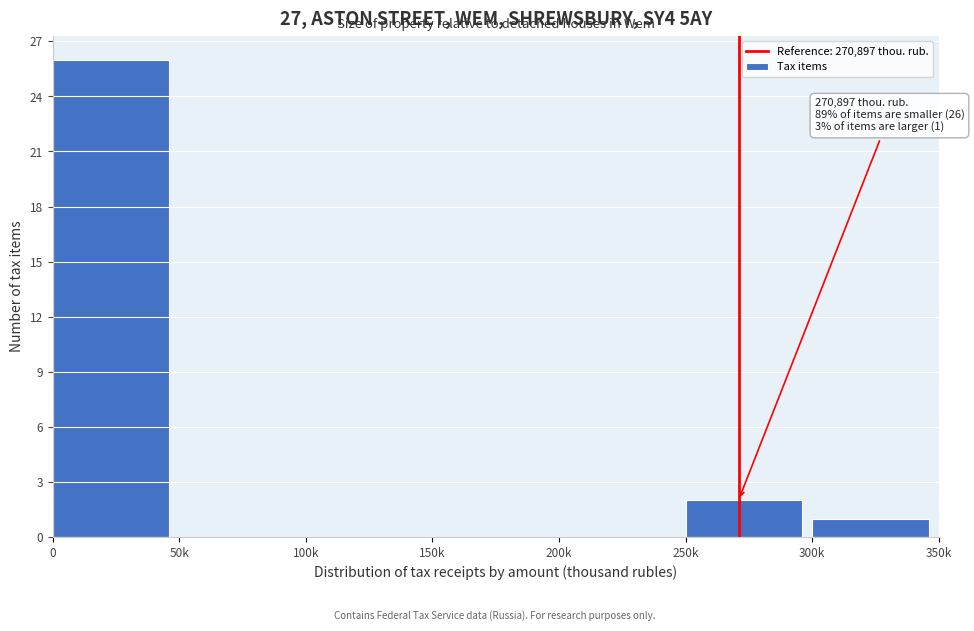

Reading left to right, transcribe all the data shown in this chart.

0=26	50k=0	100k=0	150k=0	200k=0	250k=2	300k=1